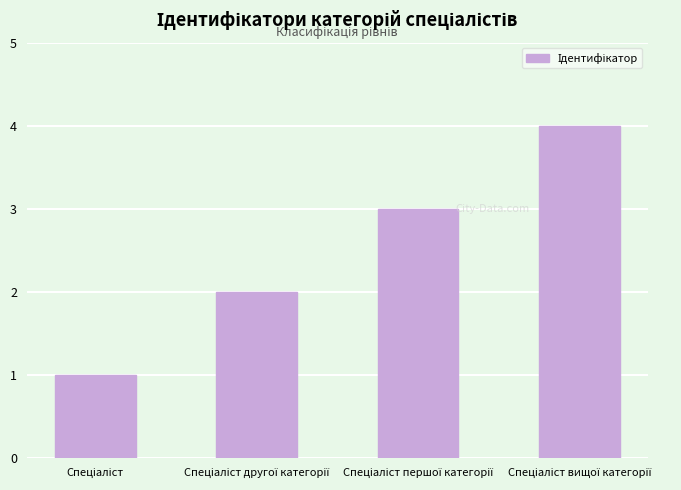

What is the difference between the maximum and minimum values?

3